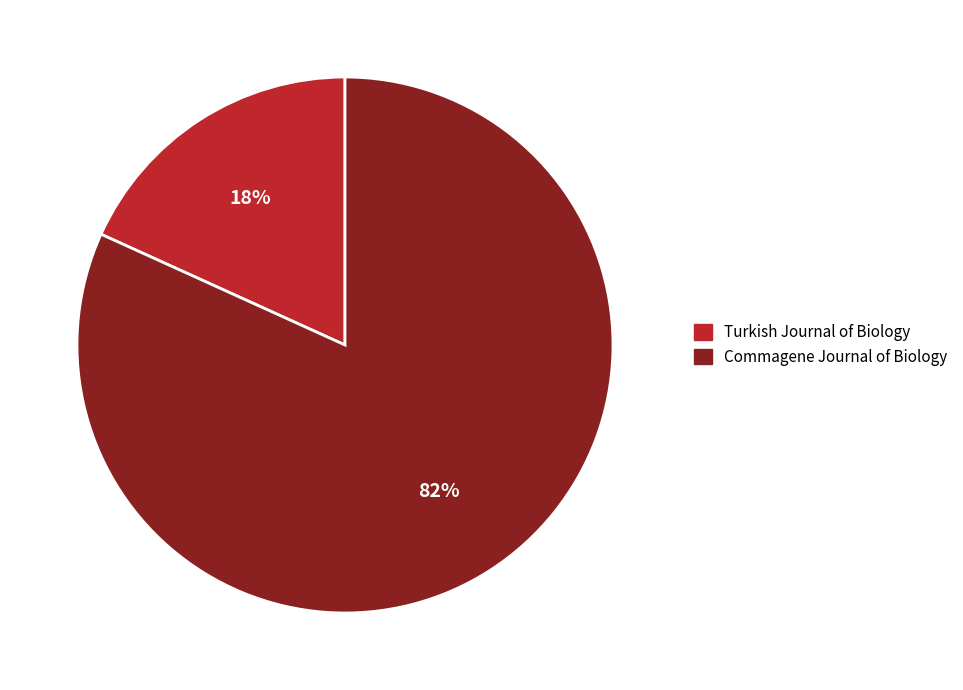

Is there any slice that represents more than half of the pie?

Yes